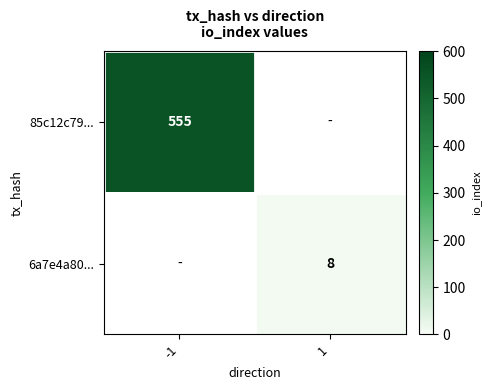

The value of 85c12c79... at -1 is 778. True or false?

False